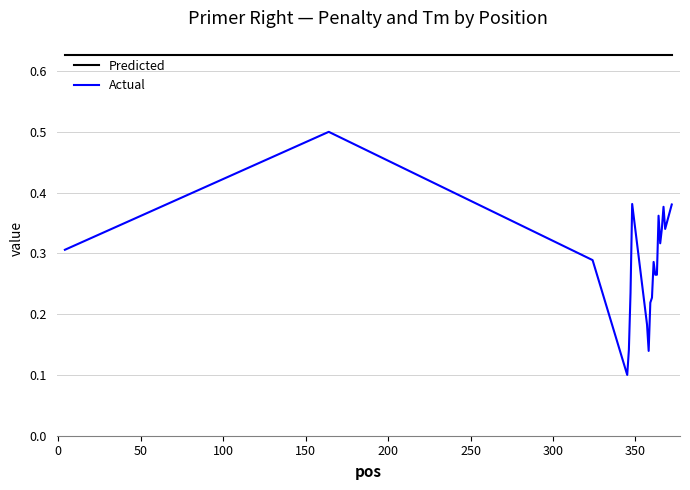

Which series has the widest spread of values?

Actual